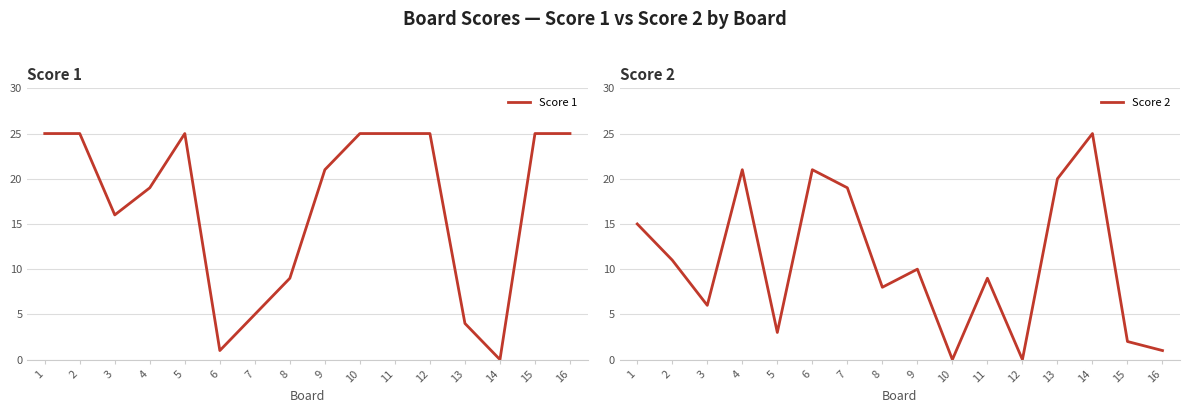

What is the sum of all Score 1 values?

275